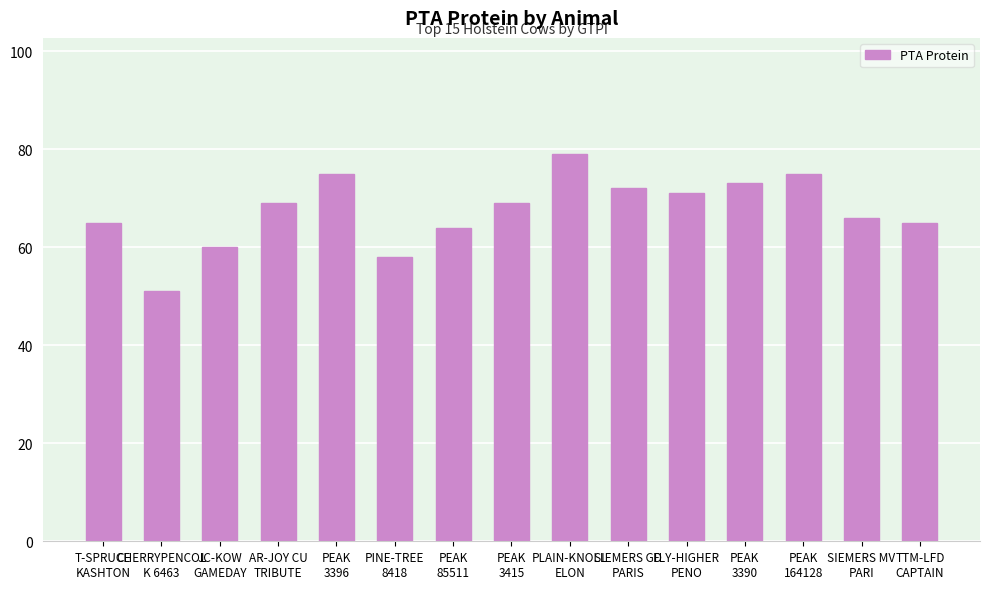

What is the average value?

67